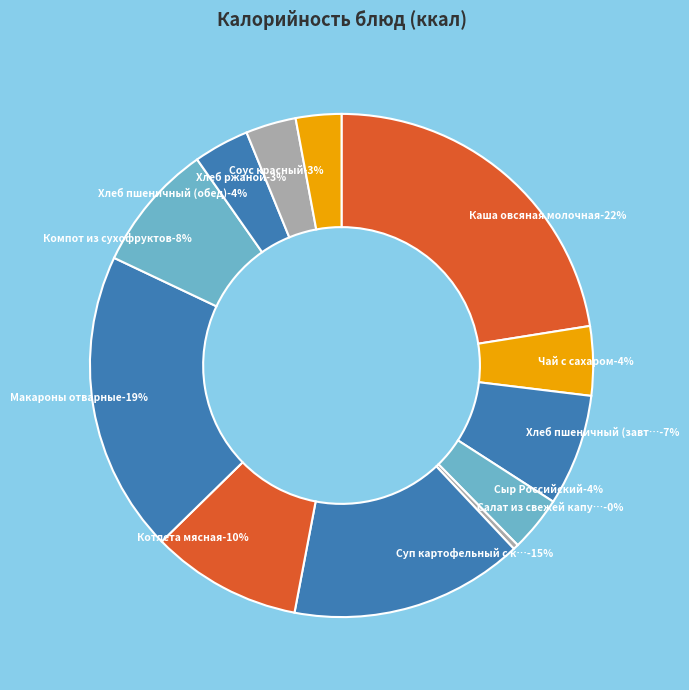

Is it true that Компот из сухофруктов is 1% of the pie?

False